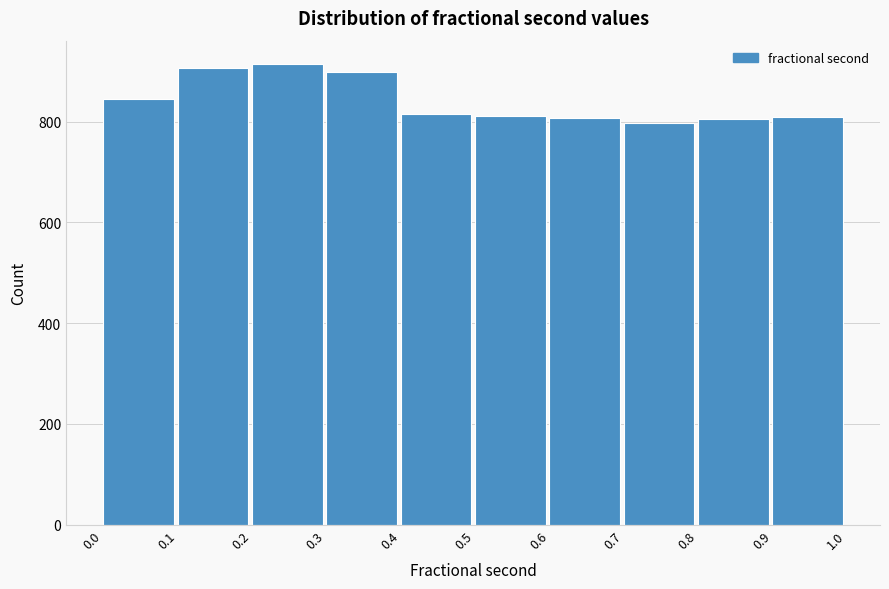

Reading left to right, transcribe this chart: for each bar, give the range it covers on the x-axis and its height. The values are not printed on the chart, so give them approximately, as read against the axis.

0.0 to 0.1: 840
0.1 to 0.2: 900
0.2 to 0.3: 920
0.3 to 0.4: 900
0.4 to 0.5: 820
0.5 to 0.6: 820
0.6 to 0.7: 800
0.7 to 0.8: 800
0.8 to 0.9: 800
0.9 to 1.0: 800